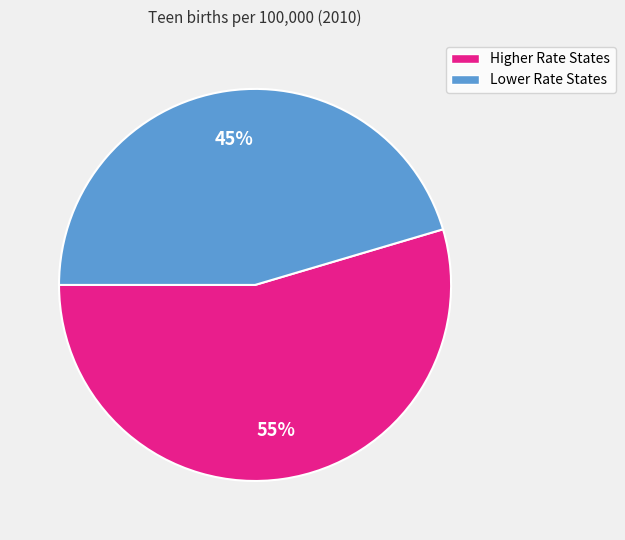

To the nearest percent, what is the average slice percentage?

50%